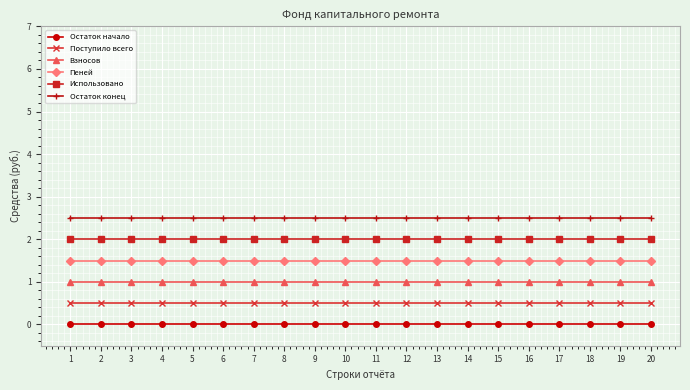

Reading left to right, list all the values displayed in this chart.

Остаток начало: 1=0.0	2=0.0	3=0.0	4=0.0	5=0.0	6=0.0	7=0.0	8=0.0	9=0.0	10=0.0	11=0.0	12=0.0	13=0.0	14=0.0	15=0.0	16=0.0	17=0.0	18=0.0	19=0.0	20=0.0
Поступило всего: 1=0.5	2=0.5	3=0.5	4=0.5	5=0.5	6=0.5	7=0.5	8=0.5	9=0.5	10=0.5	11=0.5	12=0.5	13=0.5	14=0.5	15=0.5	16=0.5	17=0.5	18=0.5	19=0.5	20=0.5
Взносов: 1=1.0	2=1.0	3=1.0	4=1.0	5=1.0	6=1.0	7=1.0	8=1.0	9=1.0	10=1.0	11=1.0	12=1.0	13=1.0	14=1.0	15=1.0	16=1.0	17=1.0	18=1.0	19=1.0	20=1.0
Пеней: 1=1.5	2=1.5	3=1.5	4=1.5	5=1.5	6=1.5	7=1.5	8=1.5	9=1.5	10=1.5	11=1.5	12=1.5	13=1.5	14=1.5	15=1.5	16=1.5	17=1.5	18=1.5	19=1.5	20=1.5
Использовано: 1=2.0	2=2.0	3=2.0	4=2.0	5=2.0	6=2.0	7=2.0	8=2.0	9=2.0	10=2.0	11=2.0	12=2.0	13=2.0	14=2.0	15=2.0	16=2.0	17=2.0	18=2.0	19=2.0	20=2.0
Остаток конец: 1=2.5	2=2.5	3=2.5	4=2.5	5=2.5	6=2.5	7=2.5	8=2.5	9=2.5	10=2.5	11=2.5	12=2.5	13=2.5	14=2.5	15=2.5	16=2.5	17=2.5	18=2.5	19=2.5	20=2.5